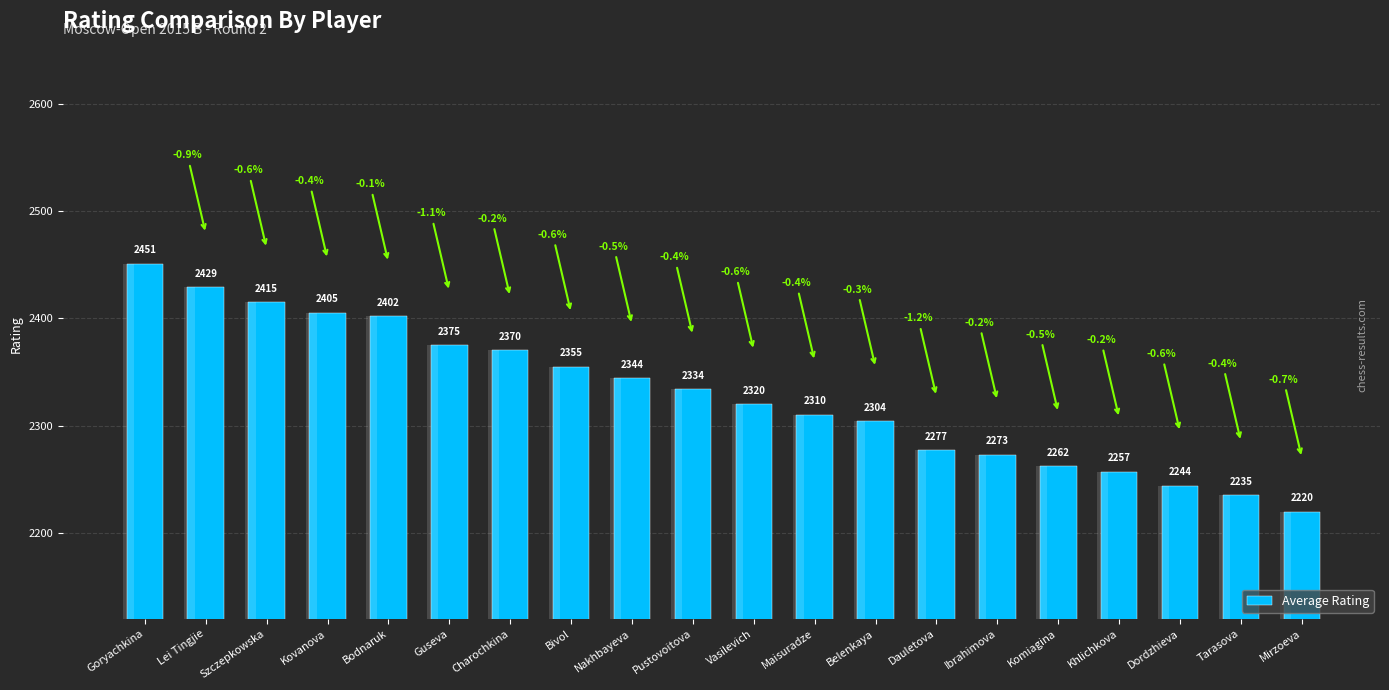

What is the smallest value displayed?

2220